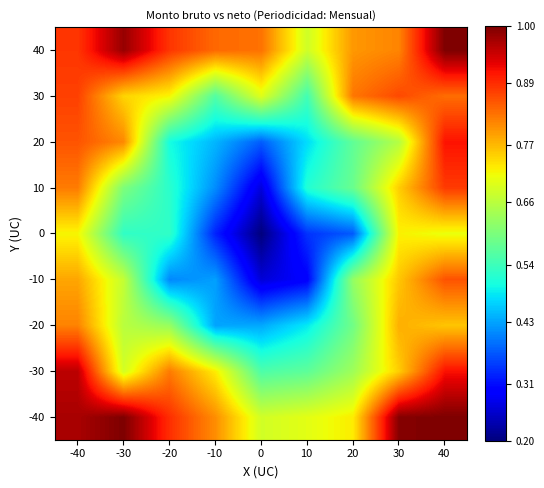

Reading left to right, extract all data points from this chart.

-40: -40=1.0	-30=1.0	-20=0.9	-10=0.8	0=0.7	10=0.7	20=0.7	30=1.0	40=1.0
-30: -40=1.0	-30=0.7	-20=0.8	-10=0.7	0=0.6	10=0.6	20=0.6	30=0.8	40=0.9
-20: -40=0.8	-30=0.7	-20=0.6	-10=0.4	0=0.4	10=0.5	20=0.6	30=0.8	40=0.8
-10: -40=0.8	-30=0.7	-20=0.4	-10=0.4	0=0.3	10=0.3	20=0.6	30=0.8	40=0.9
0: -40=0.7	-30=0.5	-20=0.5	-10=0.3	0=0.2	10=0.3	20=0.4	30=0.7	40=0.7
10: -40=0.8	-30=0.6	-20=0.5	-10=0.4	0=0.3	10=0.5	20=0.6	30=0.8	40=0.9
20: -40=0.9	-30=0.8	-20=0.5	-10=0.4	0=0.4	10=0.5	20=0.6	30=0.7	40=0.9
30: -40=0.9	-30=0.7	-20=0.7	-10=0.6	0=0.7	10=0.5	20=0.8	30=0.9	40=0.8
40: -40=0.9	-30=1.0	-20=0.9	-10=0.8	0=0.8	10=0.7	20=0.8	30=0.8	40=1.0